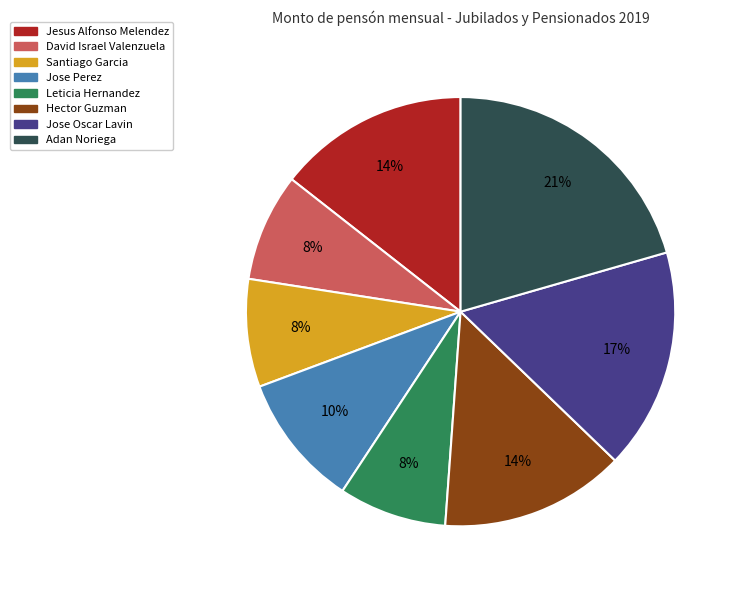

To the nearest percent, what portion does Jose Oscar Lavin represent?

17%